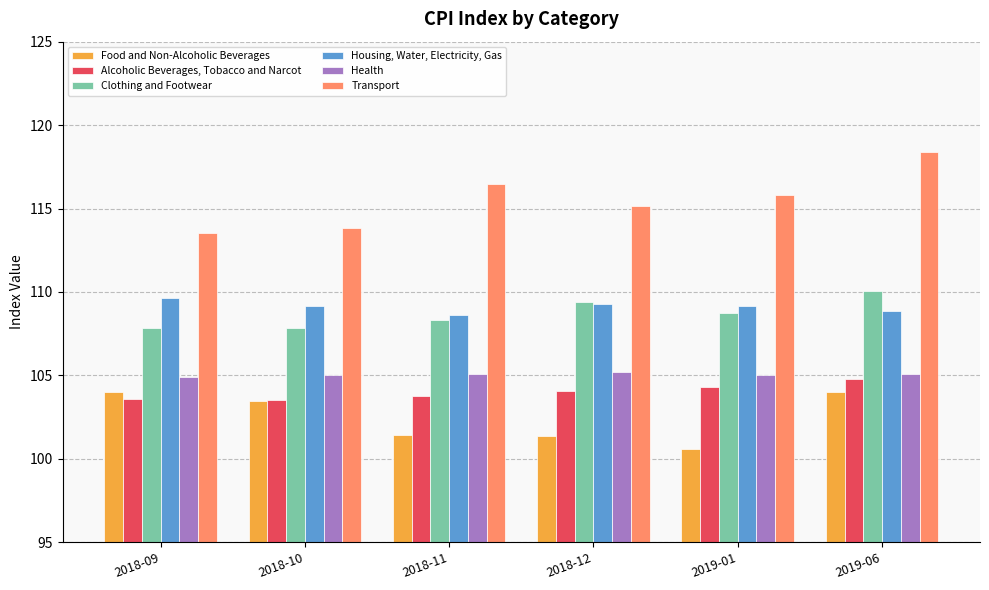

How many data points in Housing, Water, Electricity, Gas are less than 109?

2